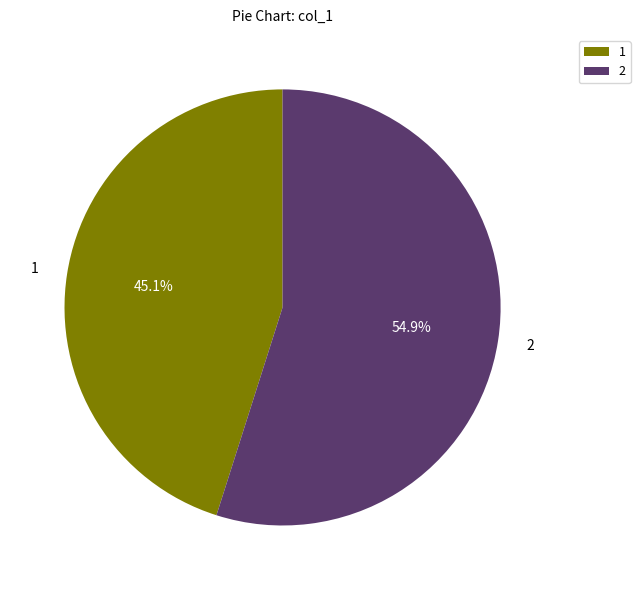

Rank the categories by value from lowest to highest.

1, 2